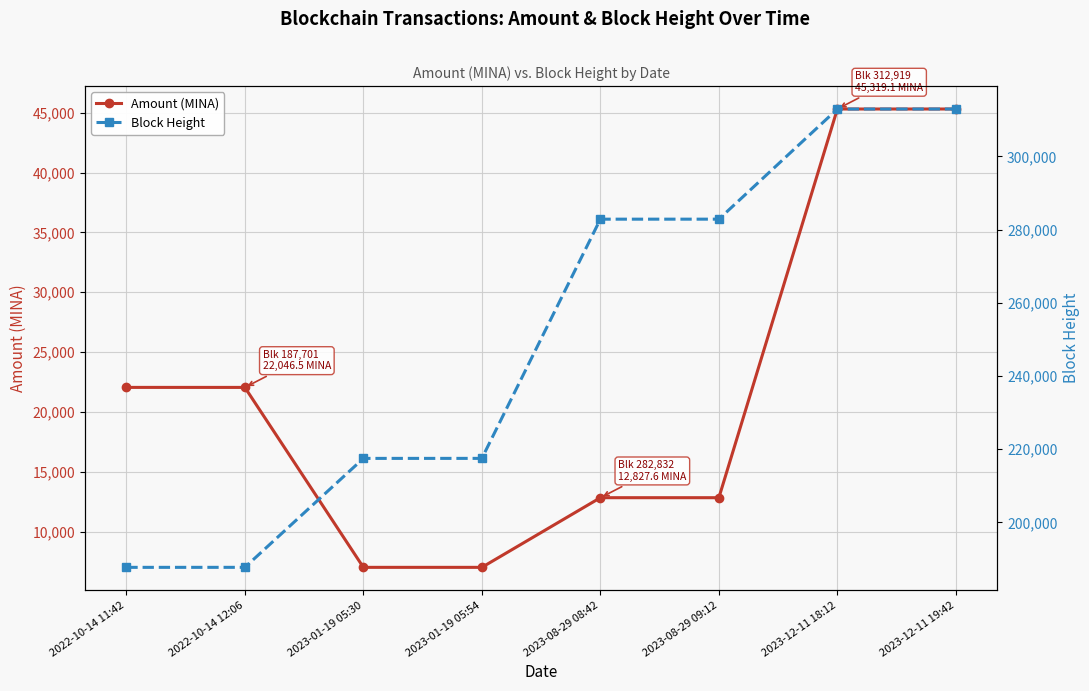

What is the highest value of the Amount (MINA) series?

45319.1